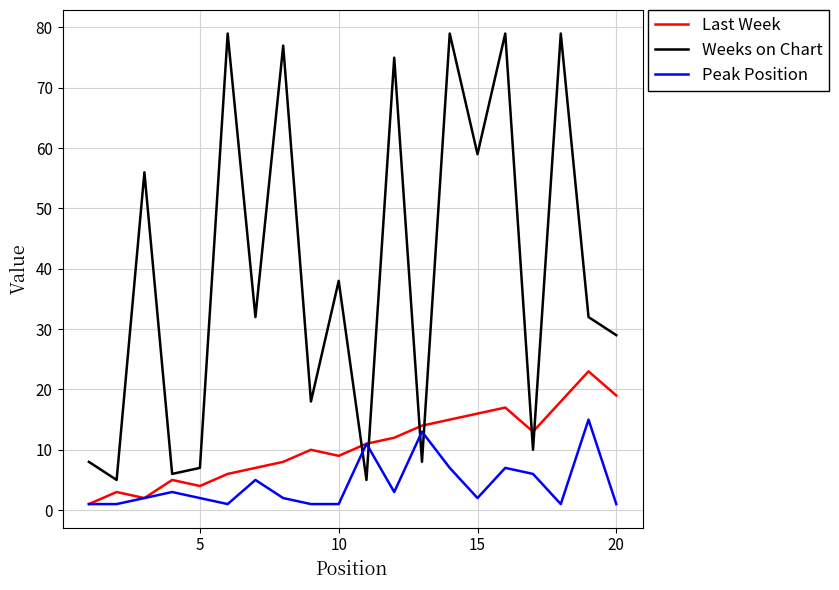

Which series has the widest spread of values?

Weeks on Chart